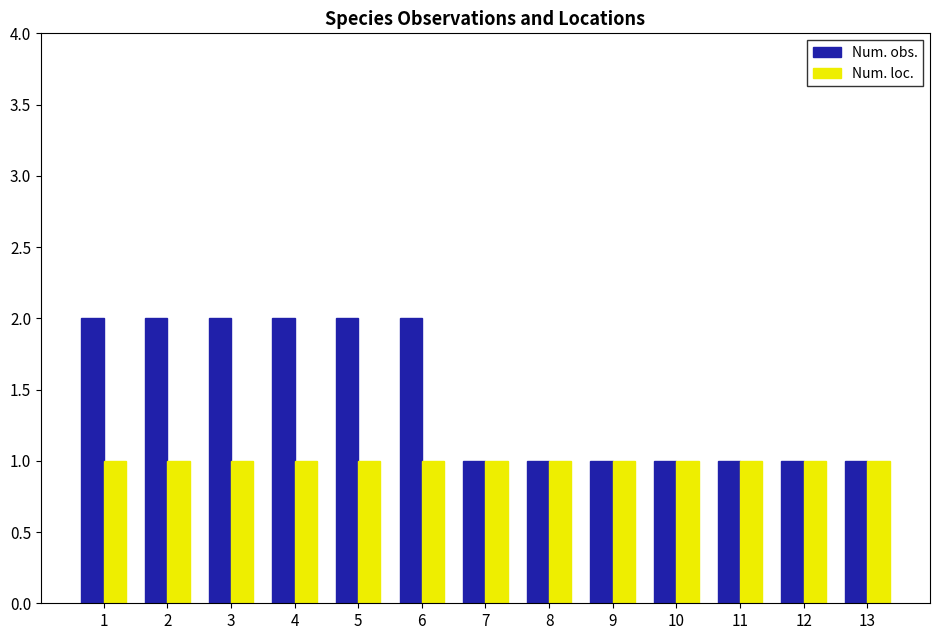

Which series has the largest total across all categories?

Num. obs.